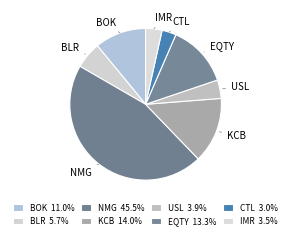

Which slice is the largest?

NMG